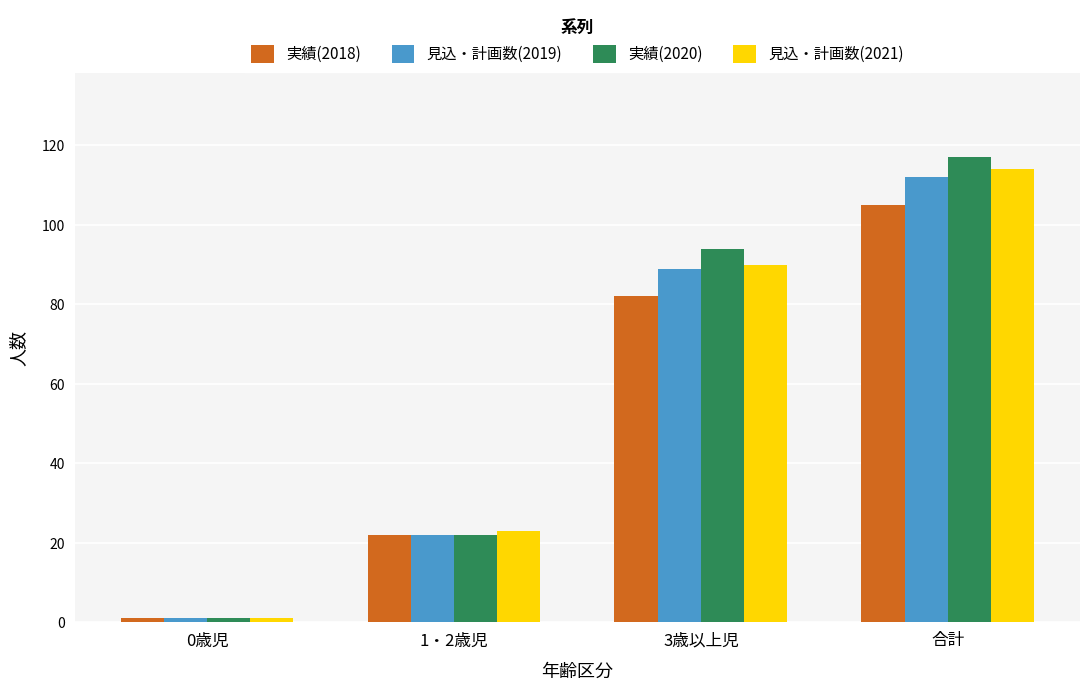

Is it true that 実績(2018) equals 183 at 合計?

False